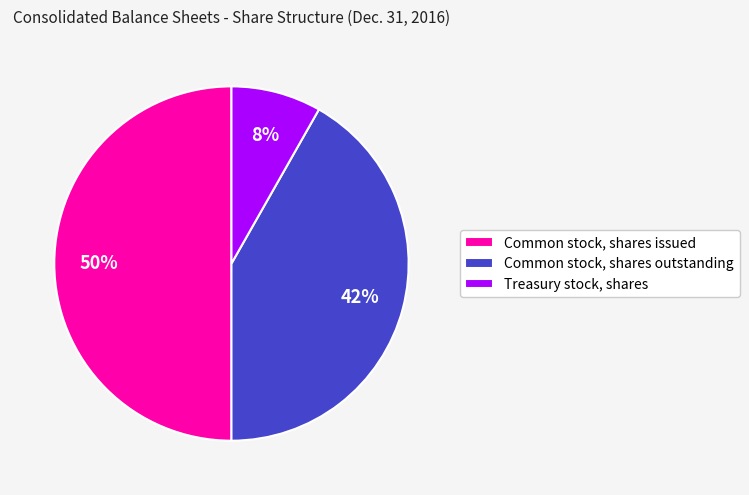

Is it true that Treasury stock, shares is 16% of the pie?

False